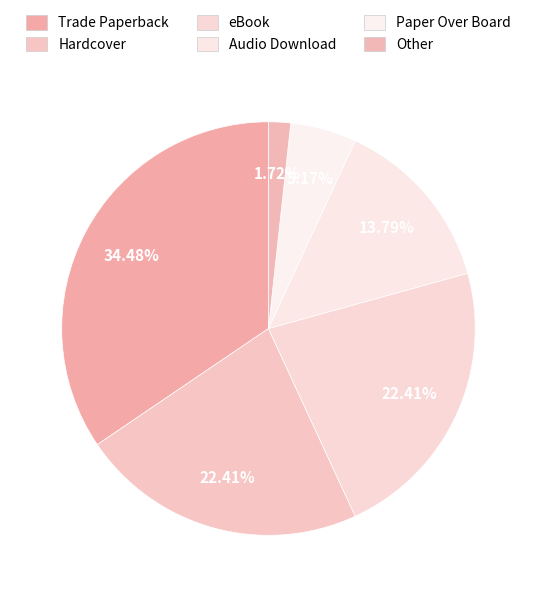

What percentage is the Trade Paperback slice, to the nearest percent?

34%